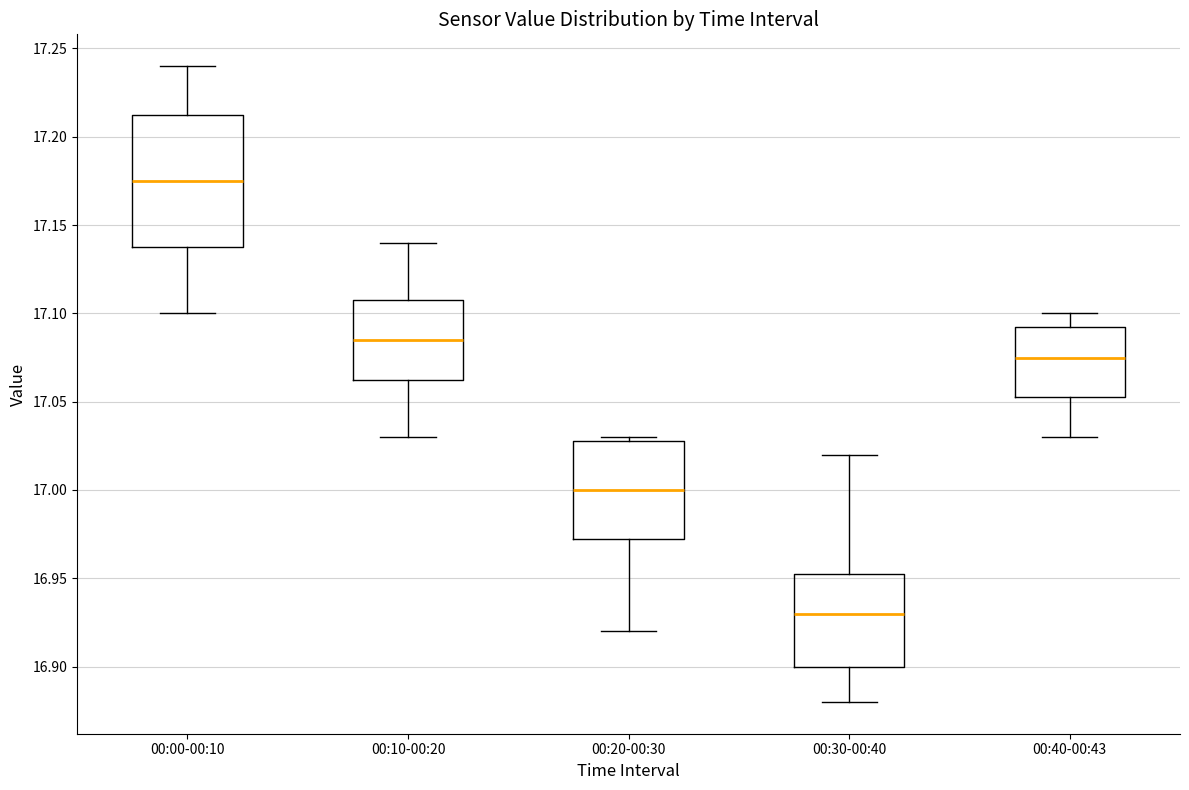

Reading left to right, read every box against the y-axis: the position of its median line, the range the box covers, and the ends of its whiskers. The values are not printed on the chart, so give them approximately, as read against the axis.

00:00-00:10: median 17.175, box 17.140 to 17.215, whiskers 17.100 to 17.240
00:10-00:20: median 17.085, box 17.065 to 17.110, whiskers 17.030 to 17.140
00:20-00:30: median 17.000, box 16.975 to 17.030, whiskers 16.920 to 17.030 (just above the box's upper edge)
00:30-00:40: median 16.930, box 16.900 to 16.955, whiskers 16.880 to 17.020
00:40-00:43: median 17.075, box 17.055 to 17.095, whiskers 17.030 to 17.100